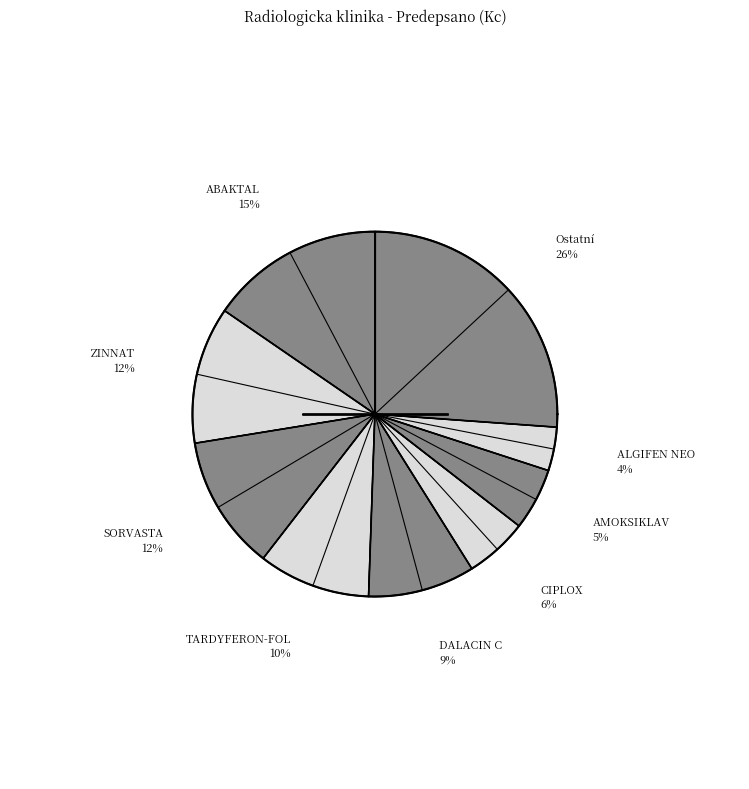

To the nearest percent, what is the combined percentage of TARDYFERON-FOL and PAMYCON (1)?

13%